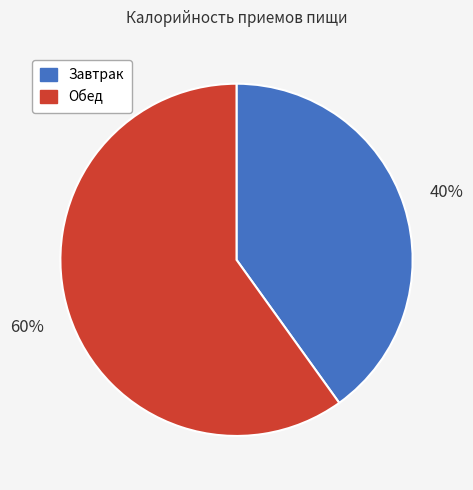

True or false: Завтрак accounts for 40% of the total.

True